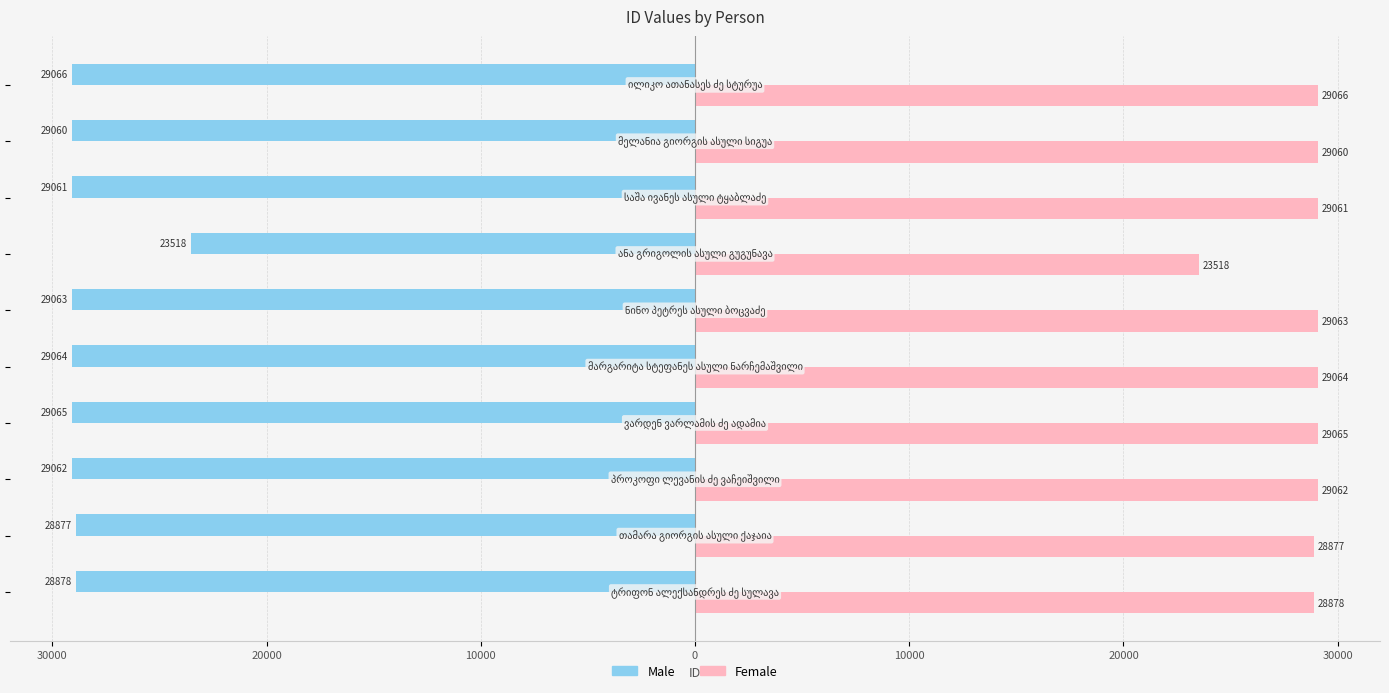

What is the average value of the Female series?

28471